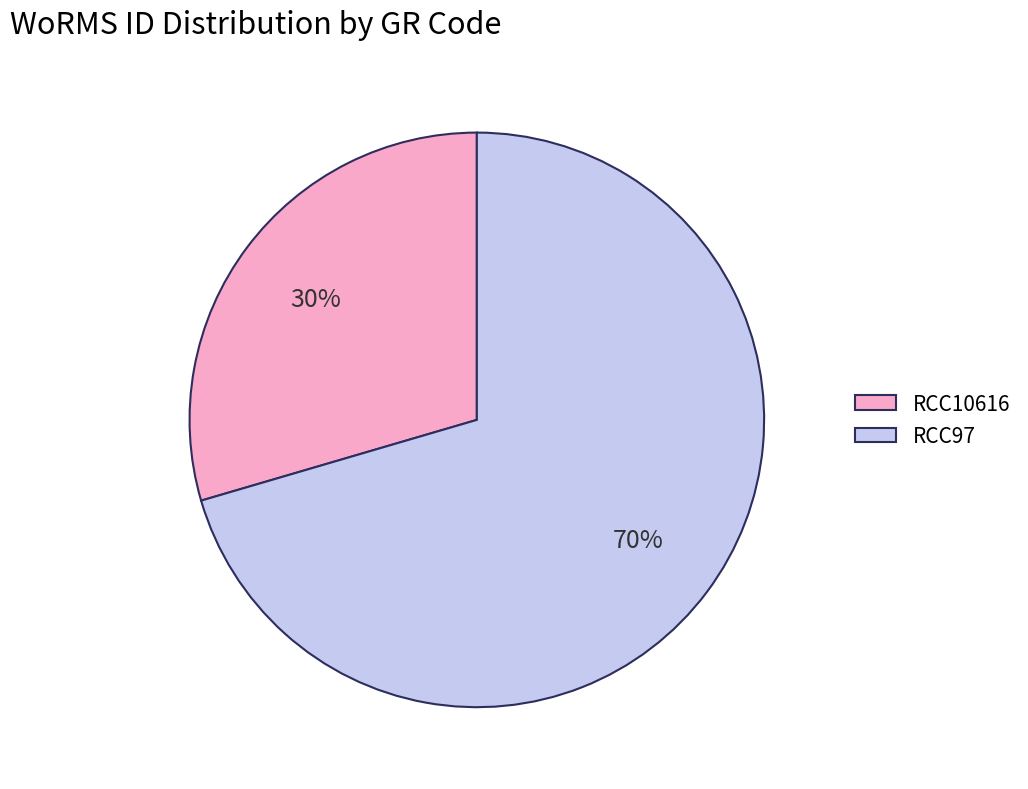

Which slice is the smallest?

RCC10616